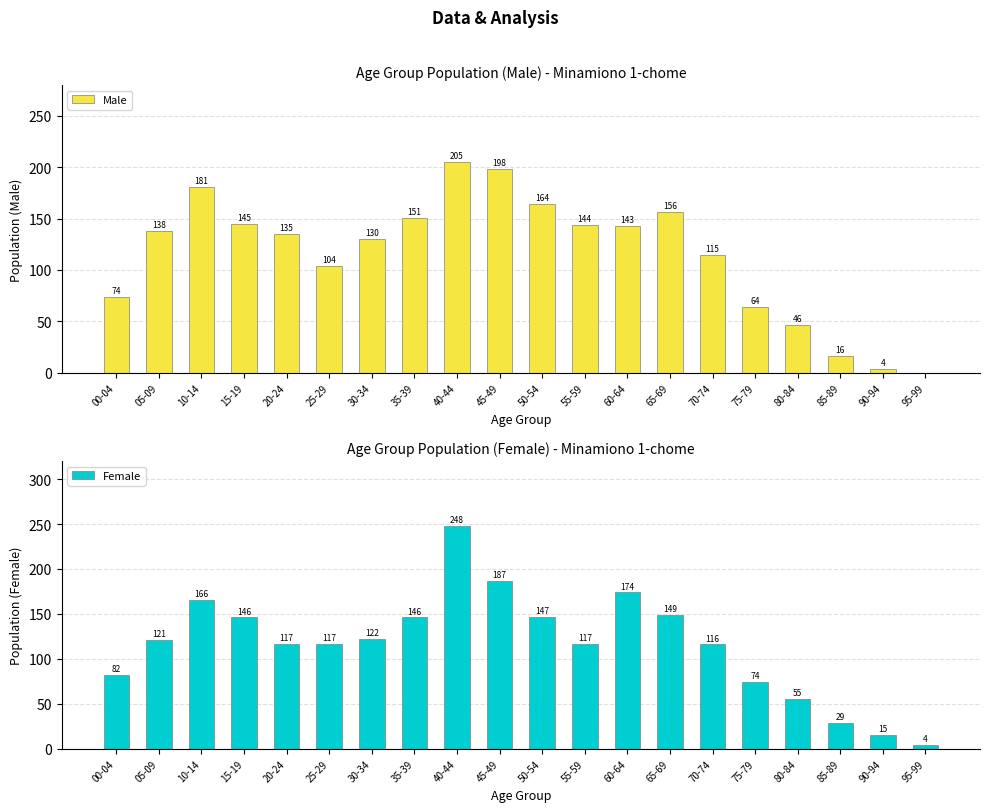

How many series are shown in this chart?

2